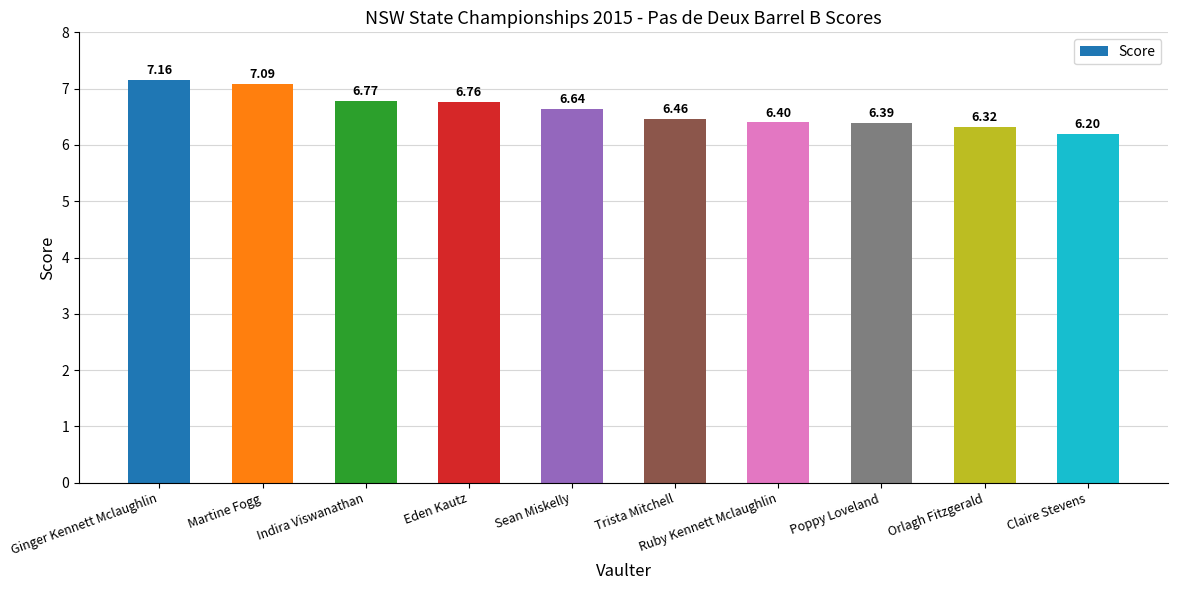

How many bars are there in total?

10